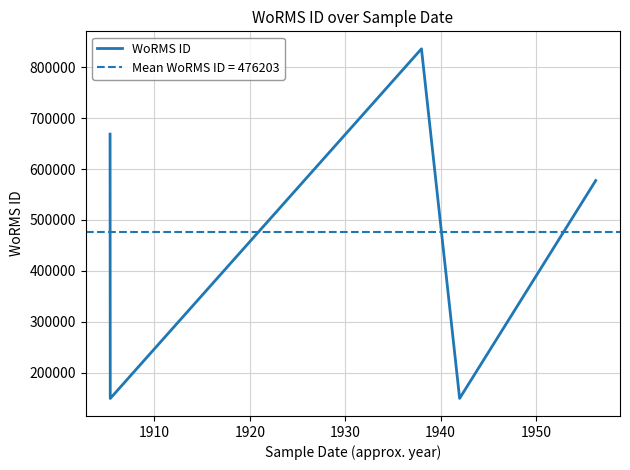

Reading left to right, transcribe all the data shown in this chart.

668848	148934	836583	149129	577521